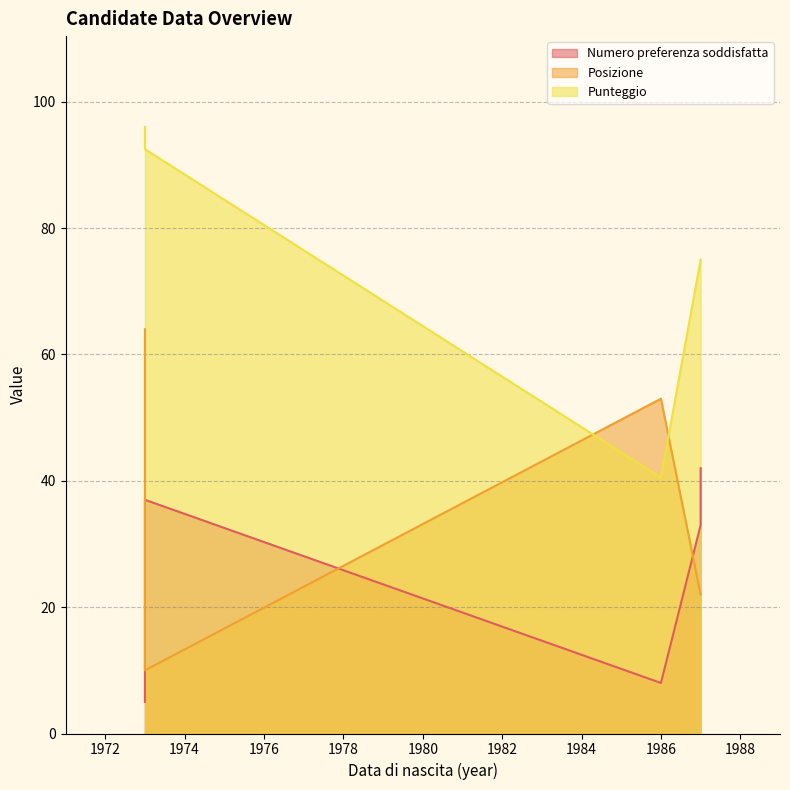

What is the value of the Punteggio point at the 4th from the left?

75.0